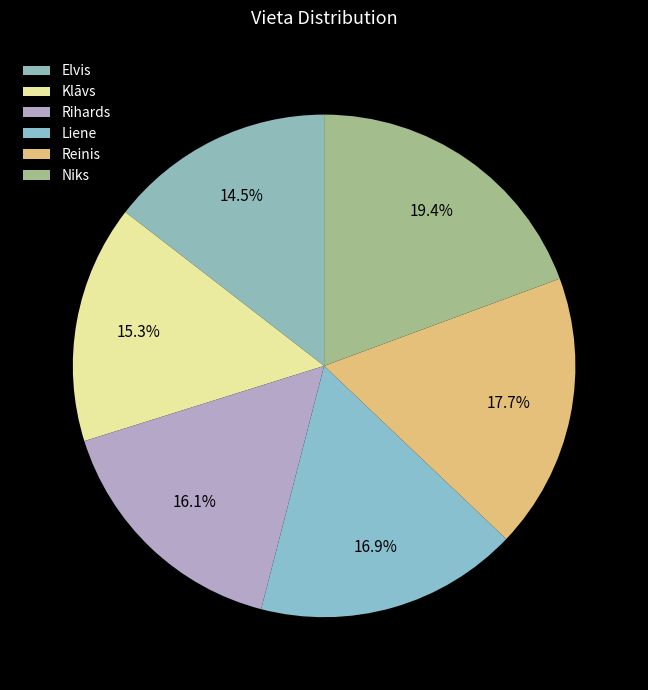

To the nearest percent, what is the combined percentage of Niks and Liene?

36%